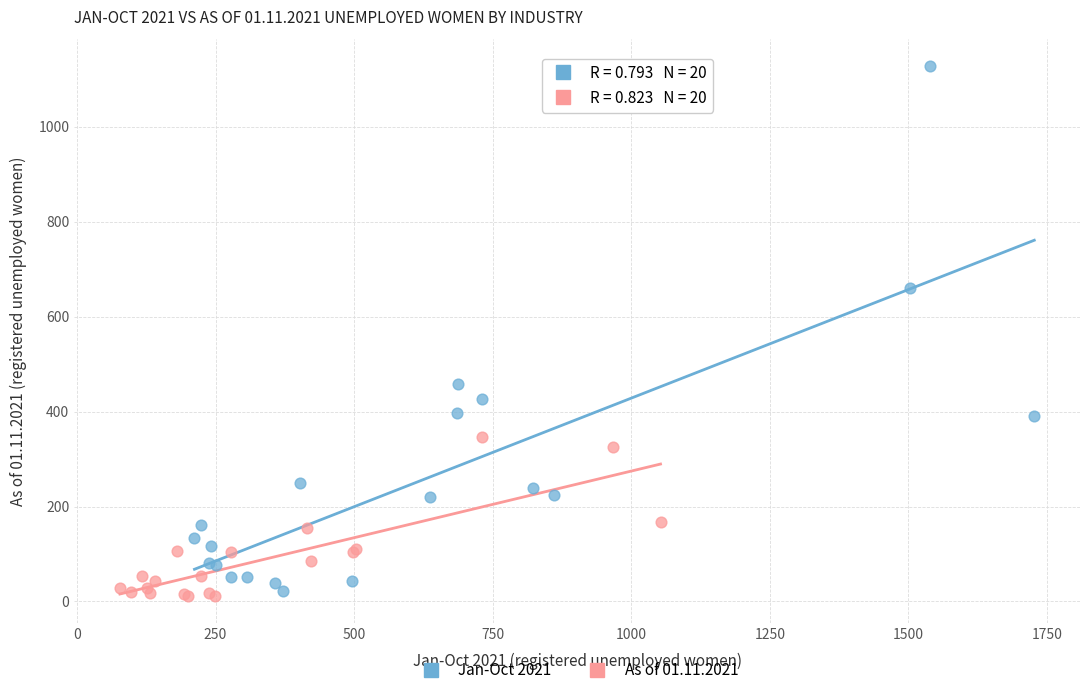

Which series reaches the maximum Y coordinate?

Jan-Oct 2021